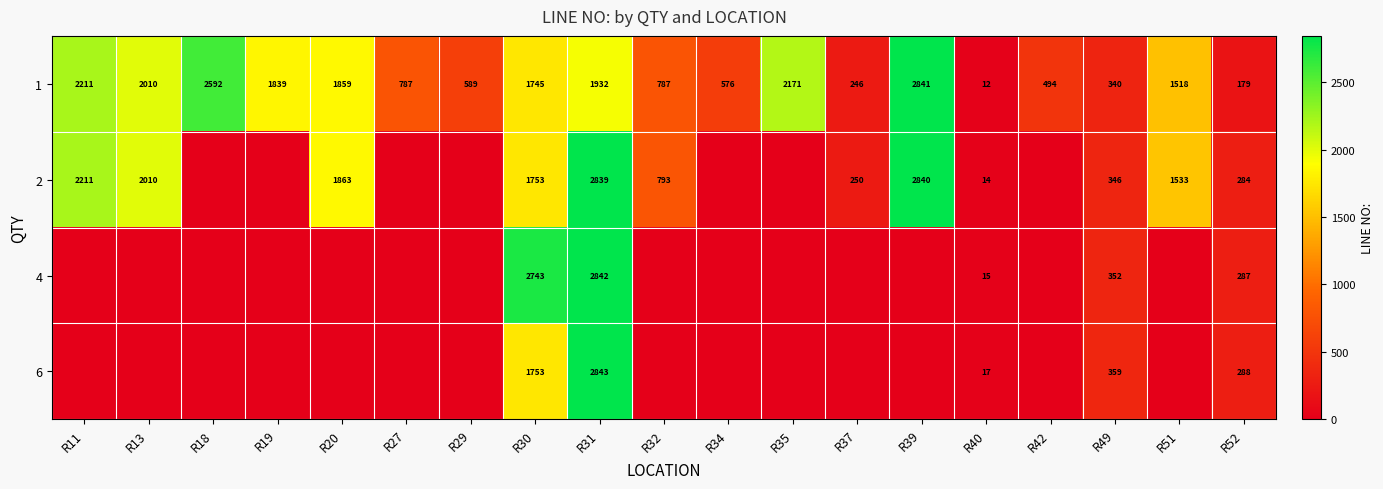

Which category has the highest value across all series?

R31